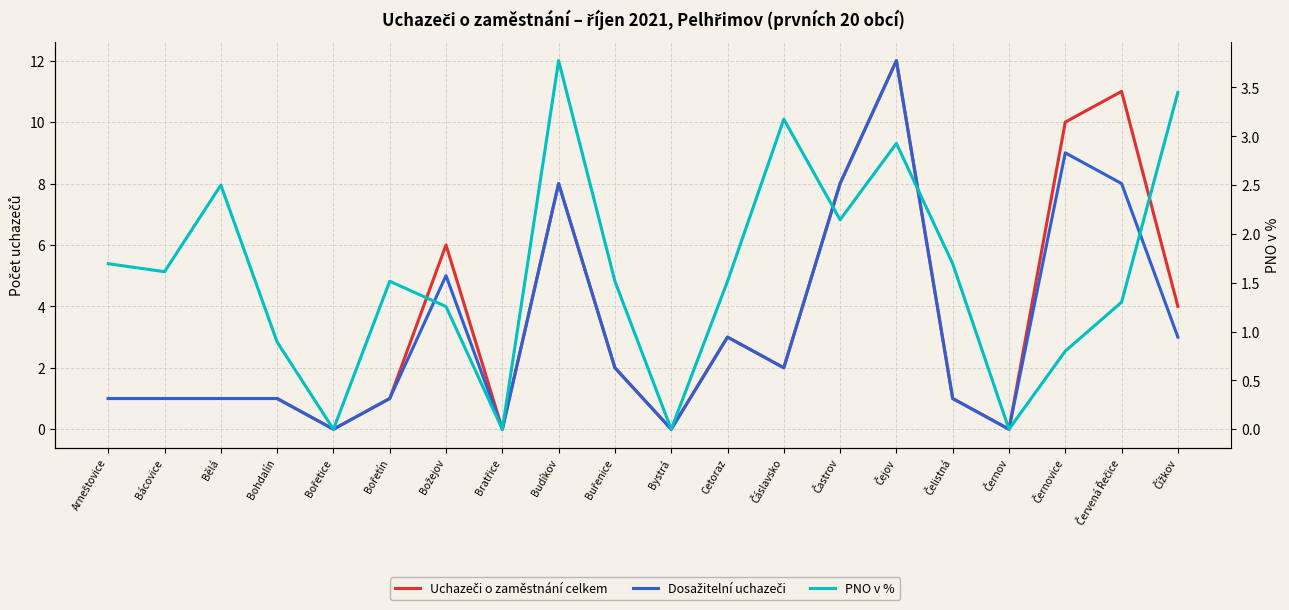

Is this an area chart (filled region under the line)?

No